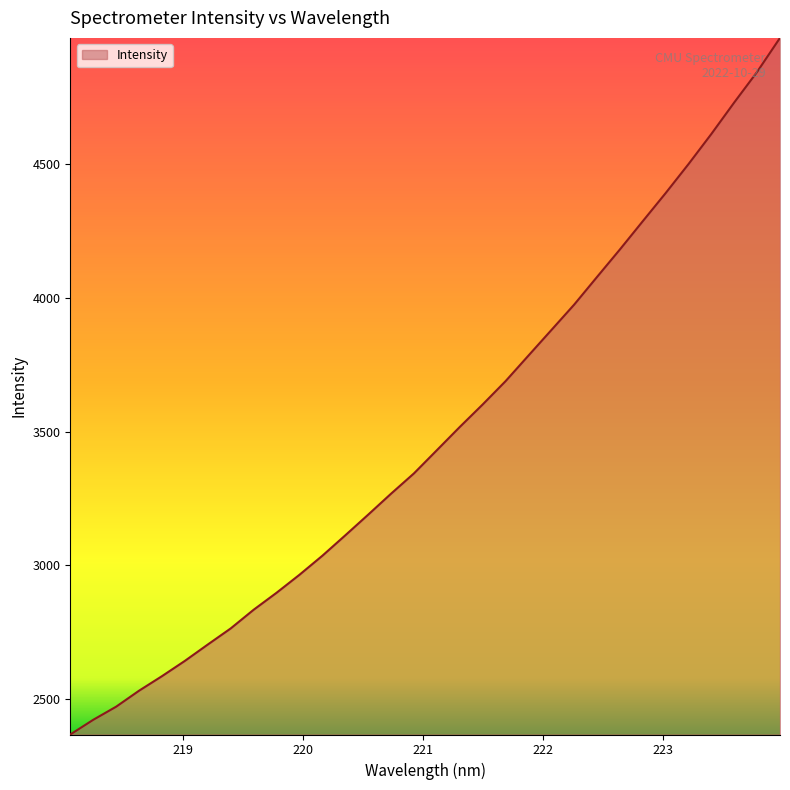

What is the smallest value displayed?

2366.9